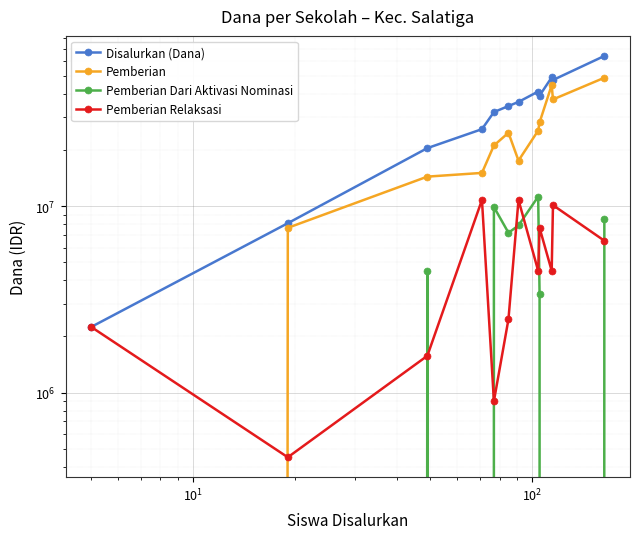

Is it true that Pemberian Dari Aktivasi Nominasi equals -3597475 at $\mathdefault{10^{-1}}$?

False